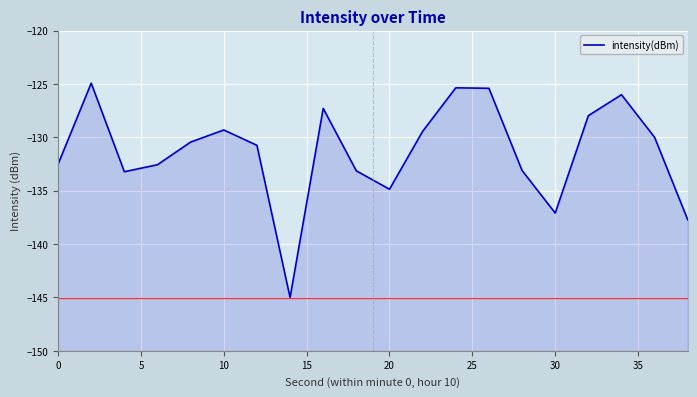

How many interior local valleys (lower than both neighbors) does the data have?

4